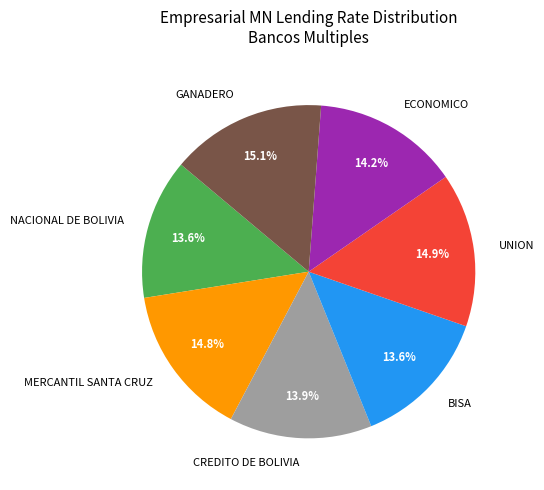

Between BISA and MERCANTIL SANTA CRUZ, which is larger?

MERCANTIL SANTA CRUZ